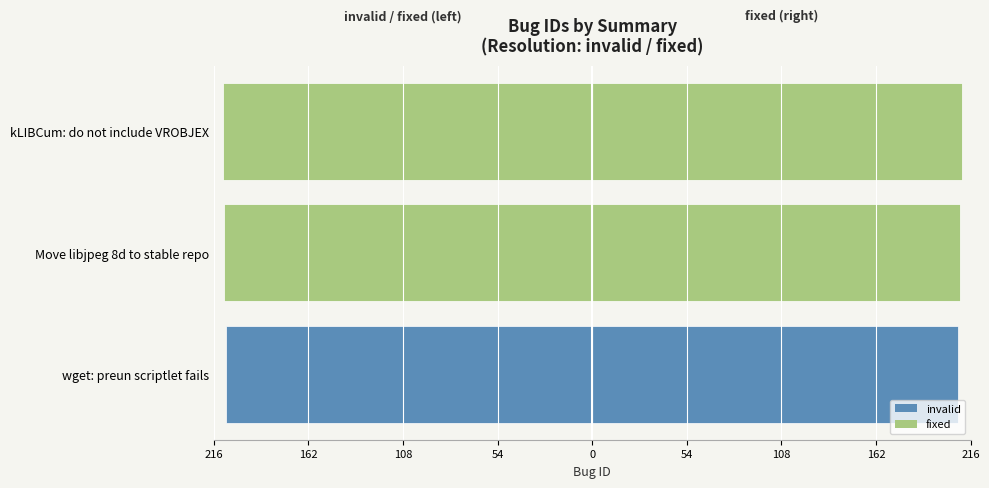

Is it true that id (right) equals 322 at wget: preun scriptlet fails?

False